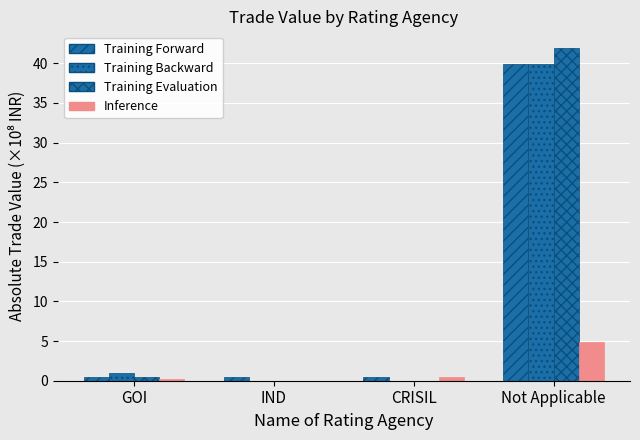

What is the label of the 1st bar from the right?

Not Applicable